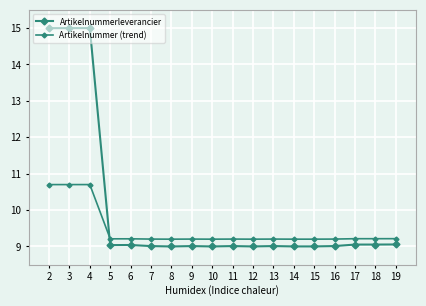

How many lines are shown in the chart?

2